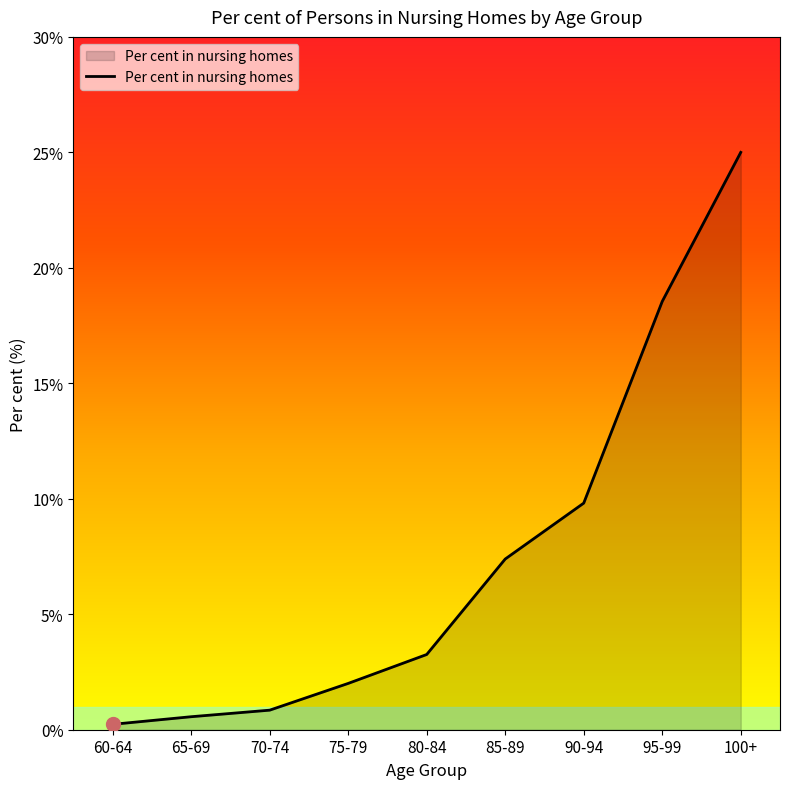

List the labels in order of value, smallest first.

60-64, 65-69, 70-74, 75-79, 80-84, 85-89, 90-94, 95-99, 100+